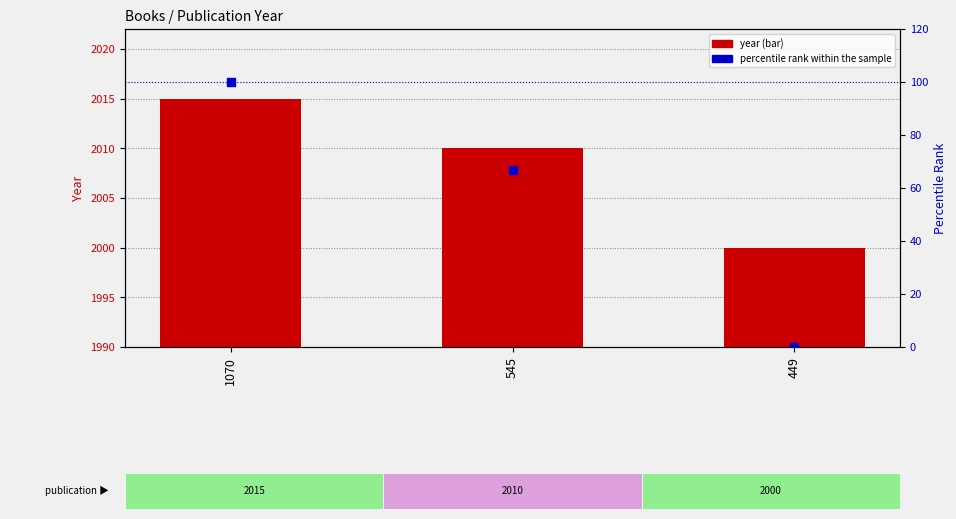

Which series reaches the maximum Y coordinate?

year